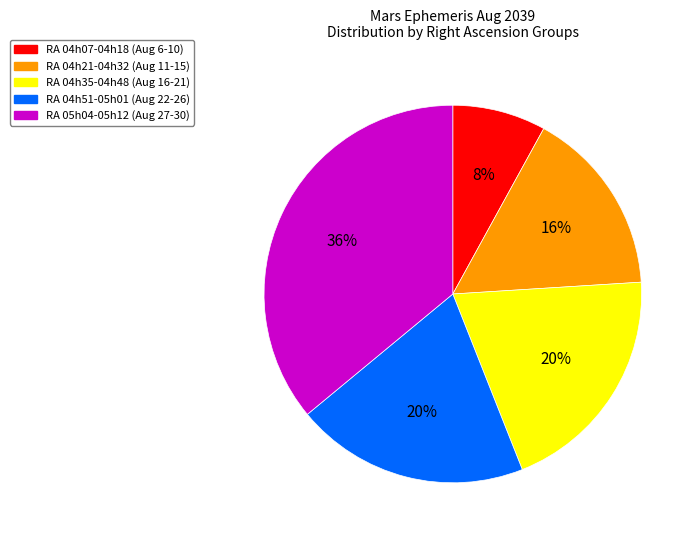

Is there a majority slice in this chart?

No